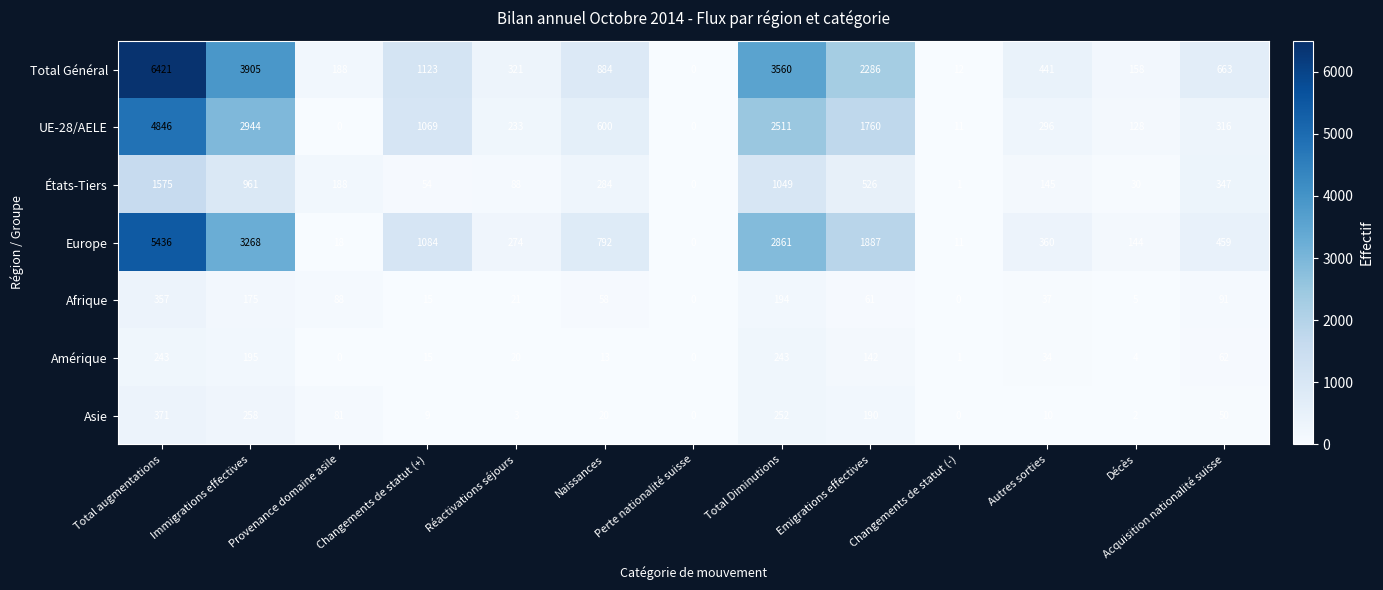

What is the sum of the UE-28/AELE values at Changements de statut (+) and Perte nationalité suisse?

1069